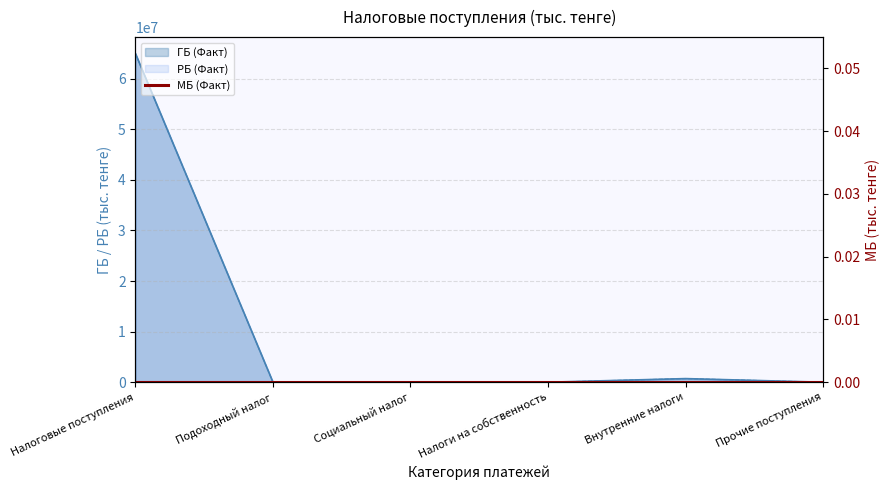

What is the value of the РБ (Факт) point at the 1st from the left?

64959742